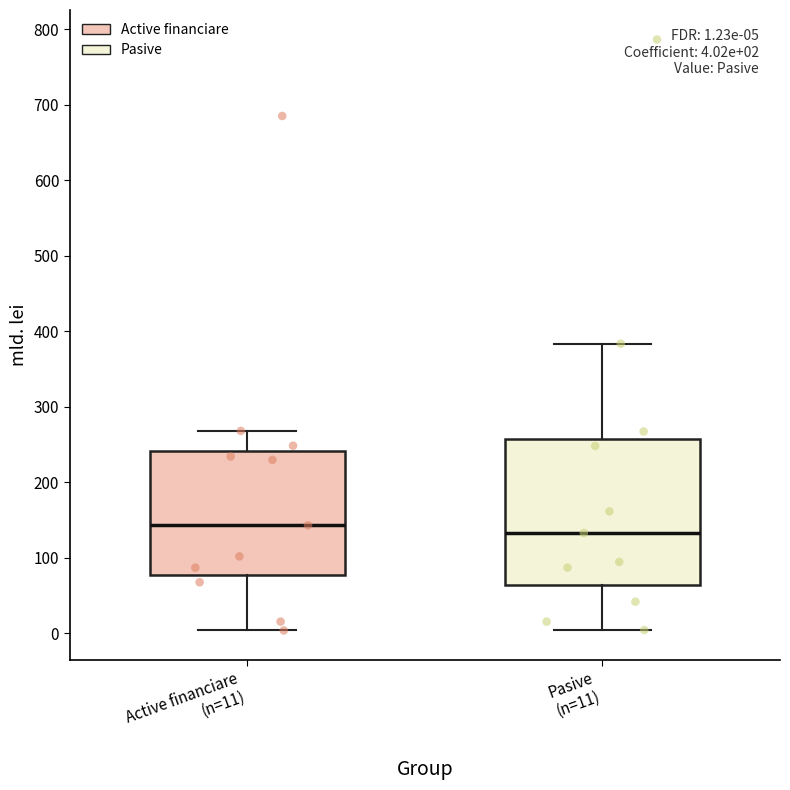

Which box has the highest median line?

Active financiare (n=11)